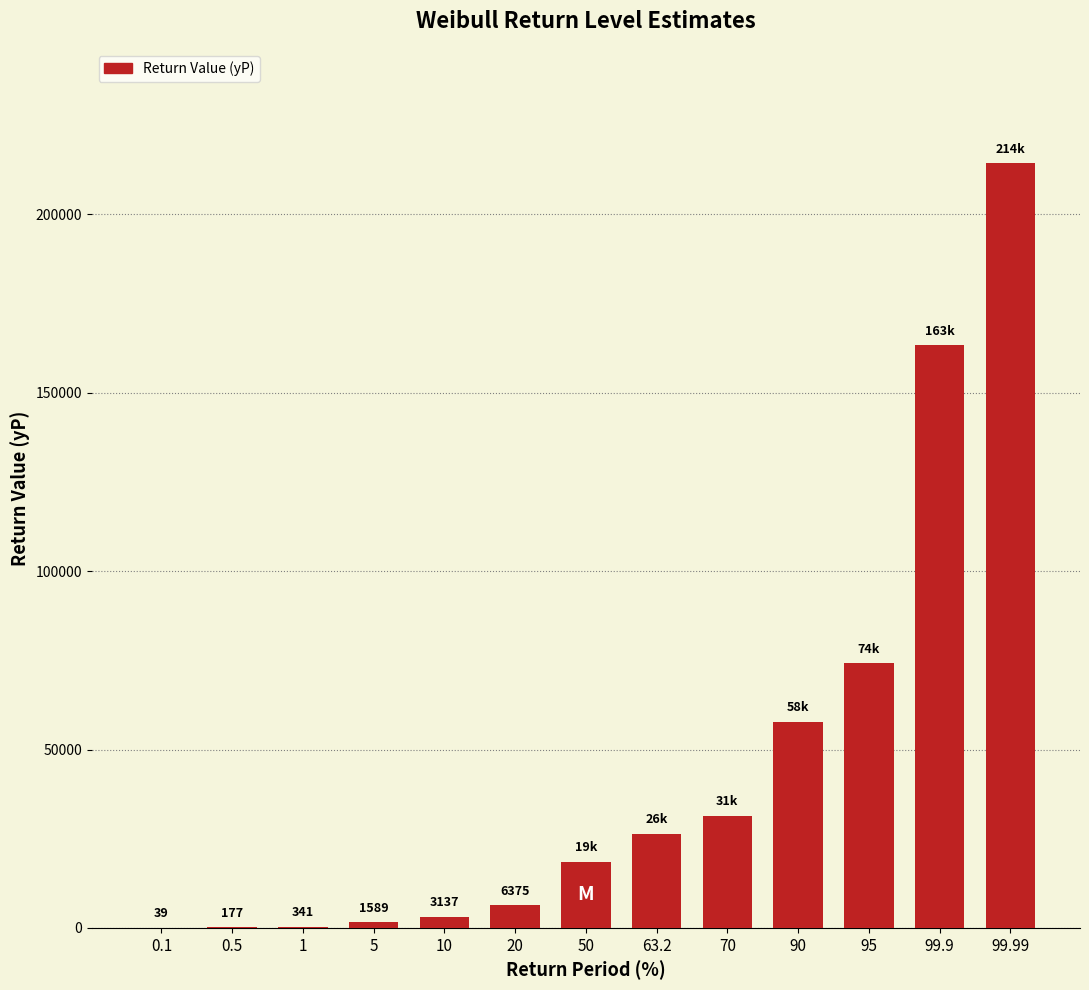

What is the sum of all values?

597377.6